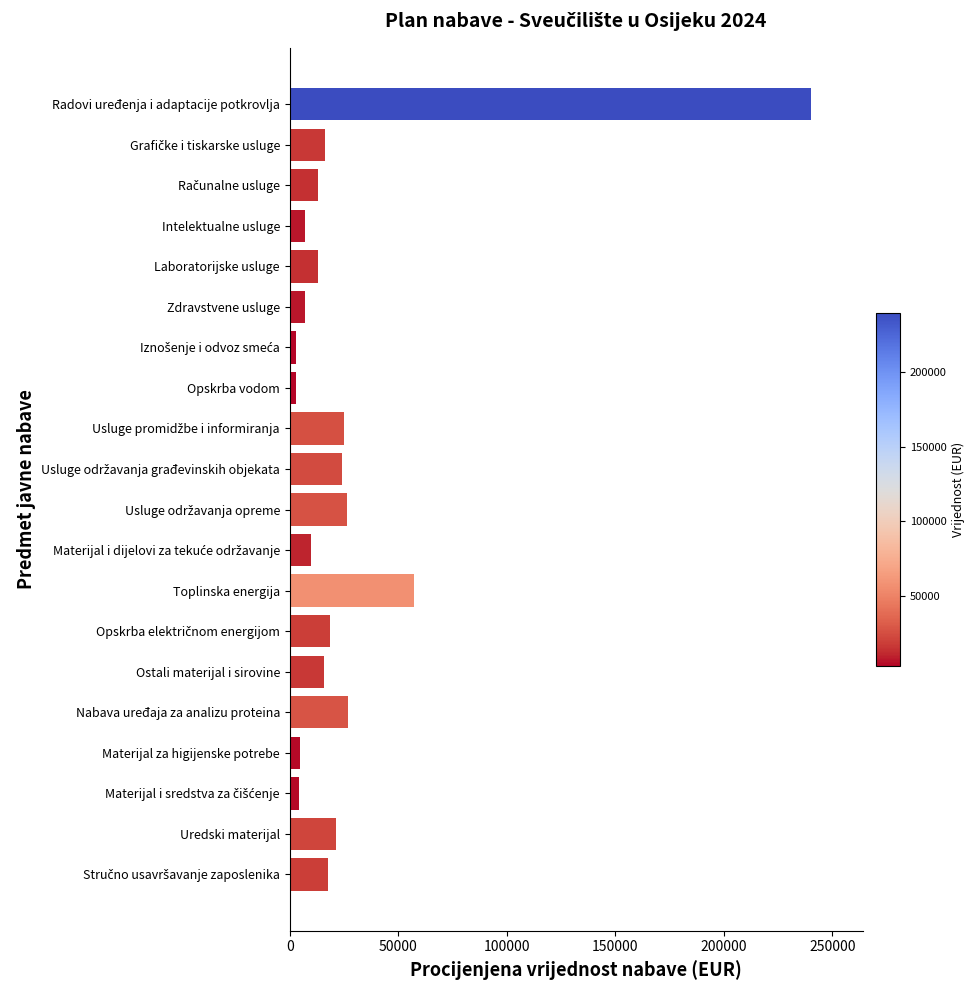

What is the difference between the second highest and second lowest values?

54070